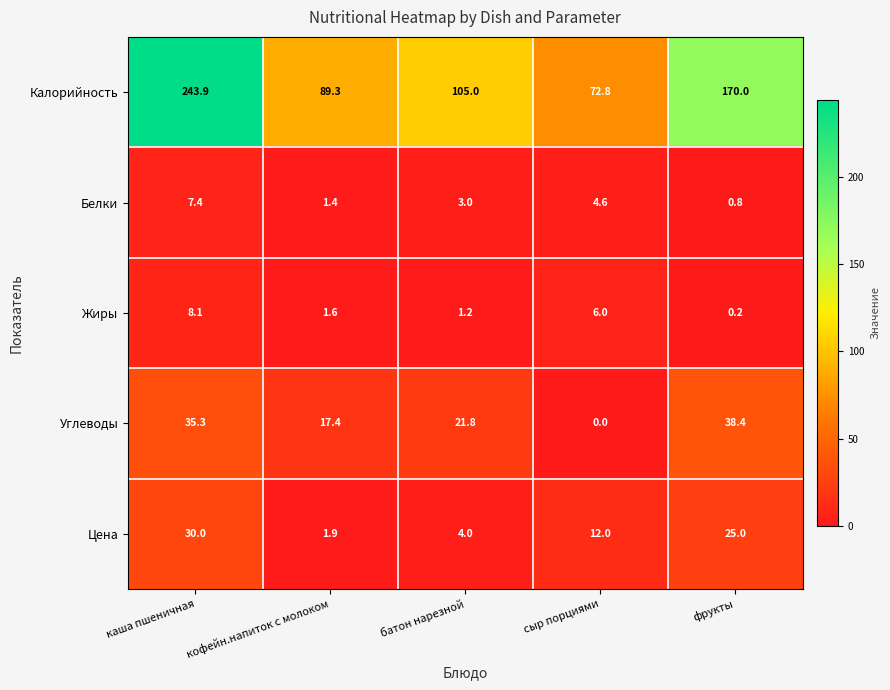

Count the number of categories in the chart.

5